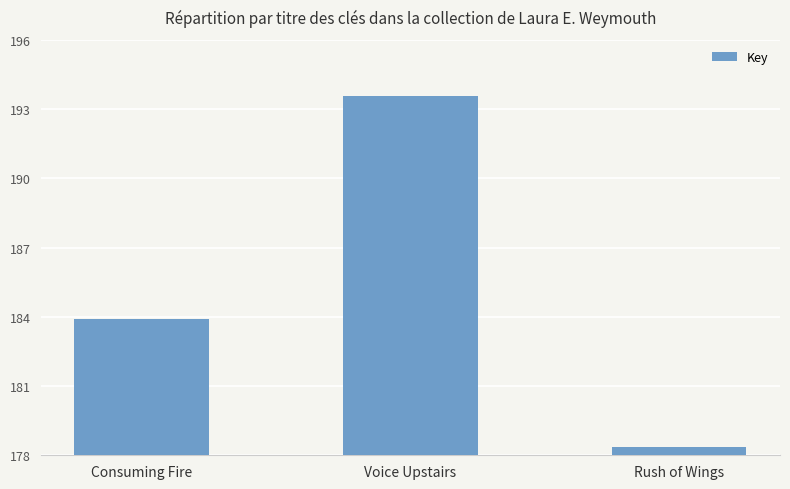

Is it true that the value at Rush of Wings is 286885050?

False